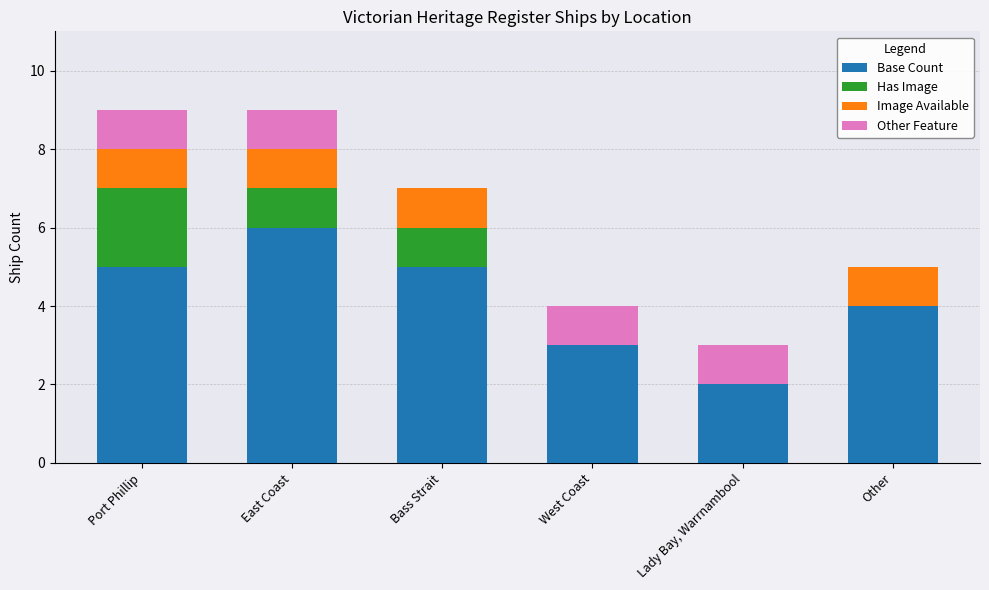

What is the highest value of the Base Count series?

6